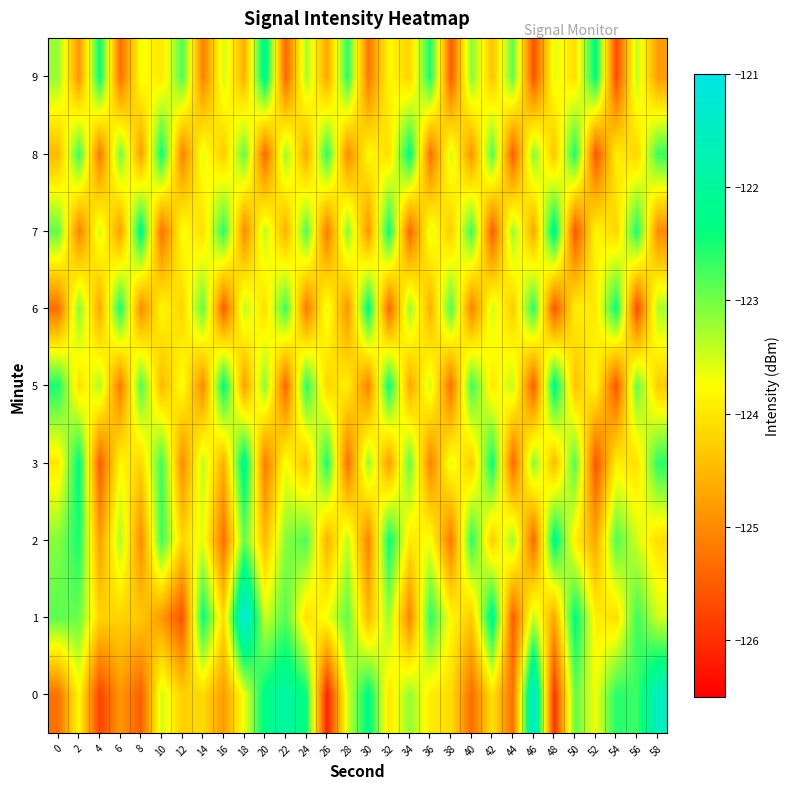

At which category is the sum across all series the highest?

18